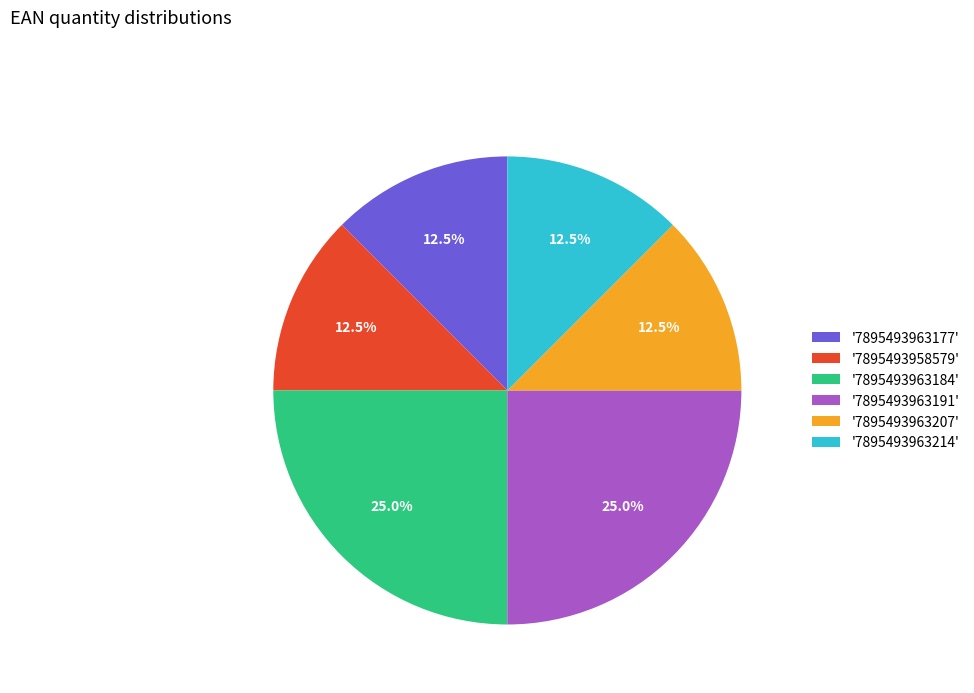

How many segments does this pie chart have?

6